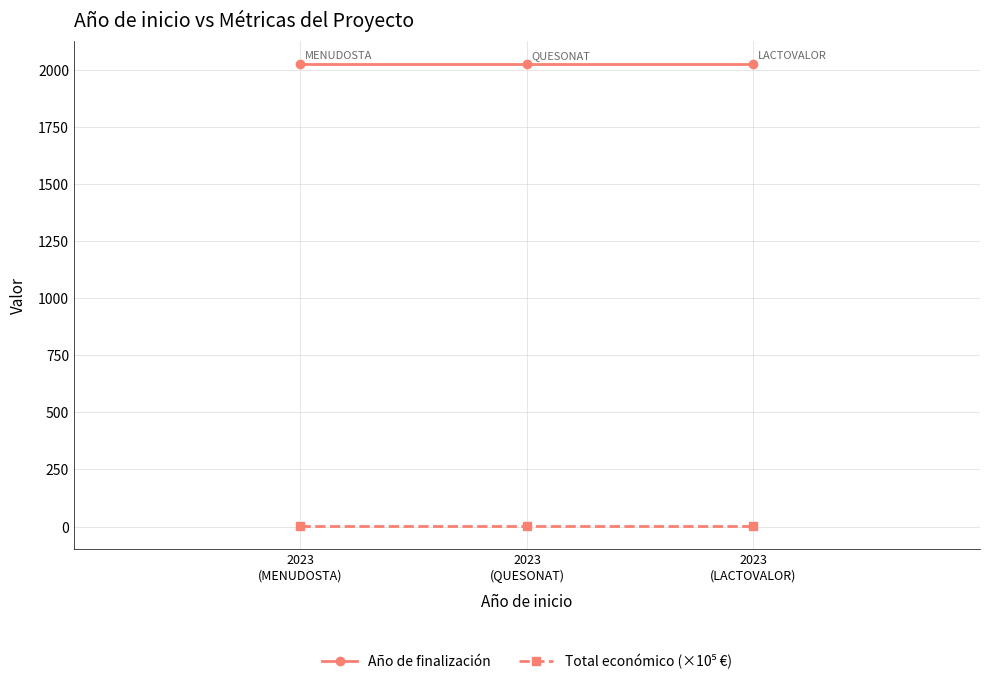

What is the value of the Año de finalización point at the 1st from the left?

2026.0